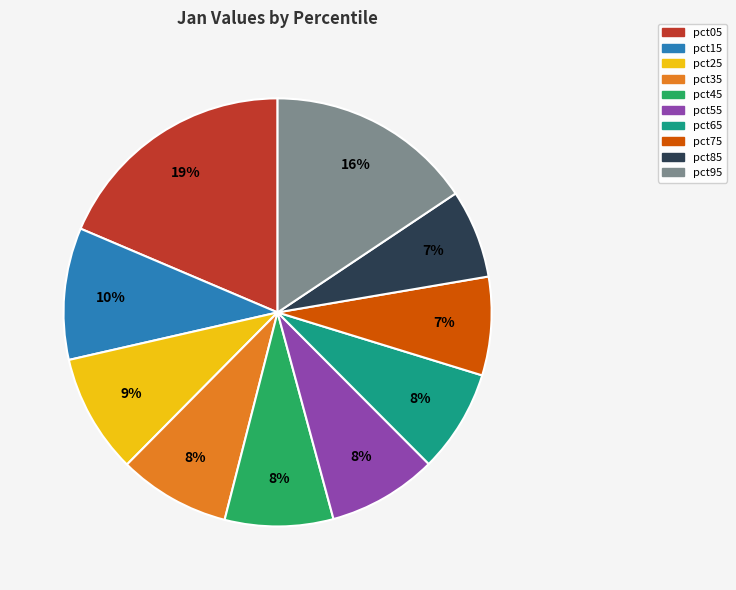

How many segments does this pie chart have?

10